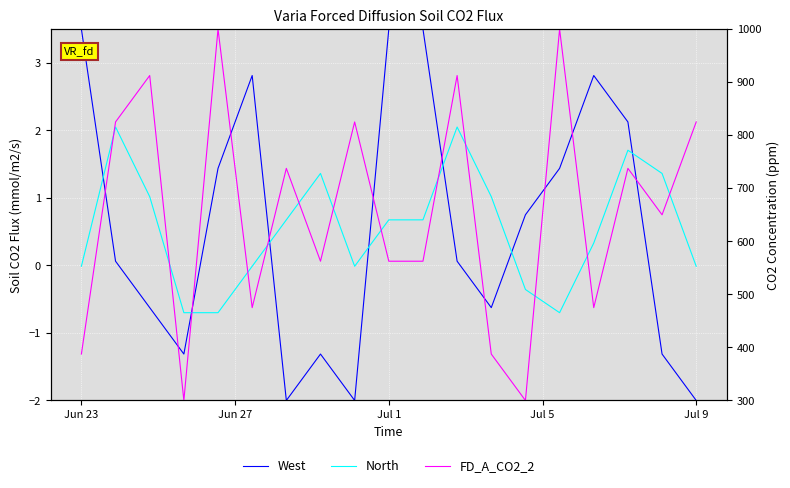

What are all the series names shown in the legend?

West, North, FD_A_CO2_2